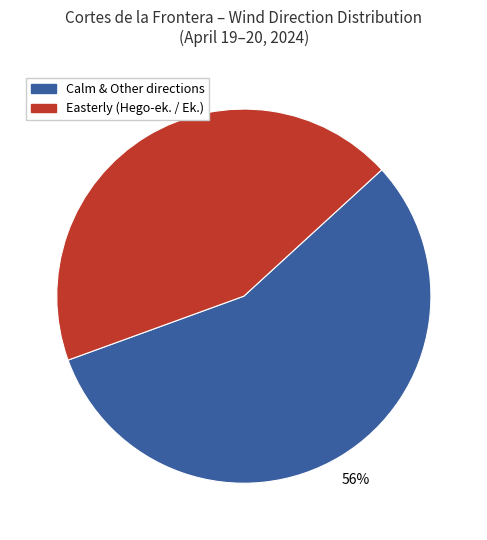

Does any single category account for the majority?

Yes